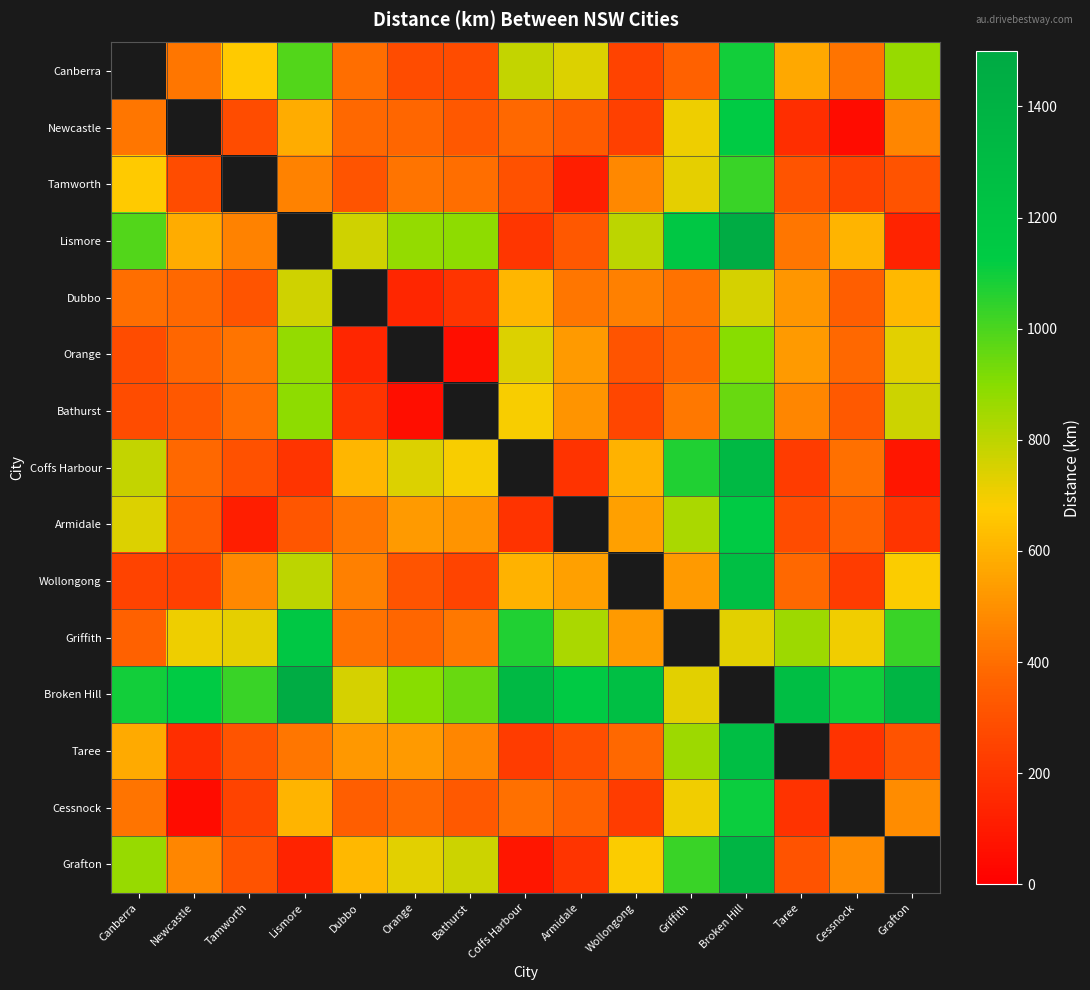

What is the difference between the Coffs Harbour values at Cessnock and Taree?

181.0